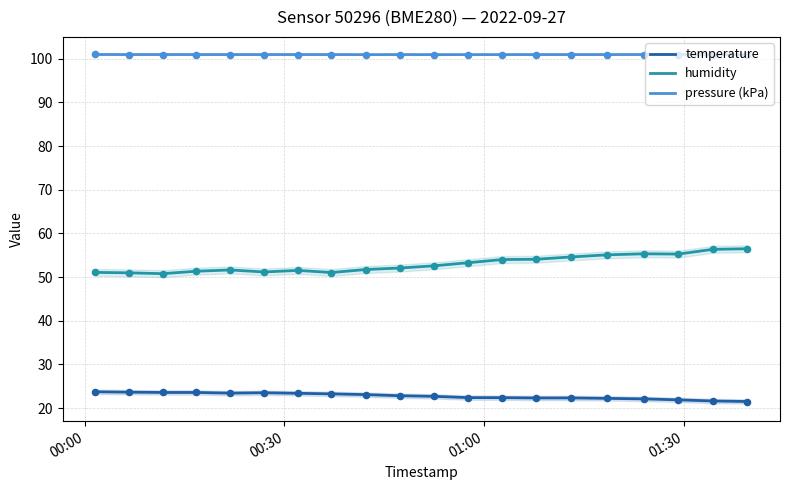

Which series reaches the maximum Y coordinate?

pressure (kPa)